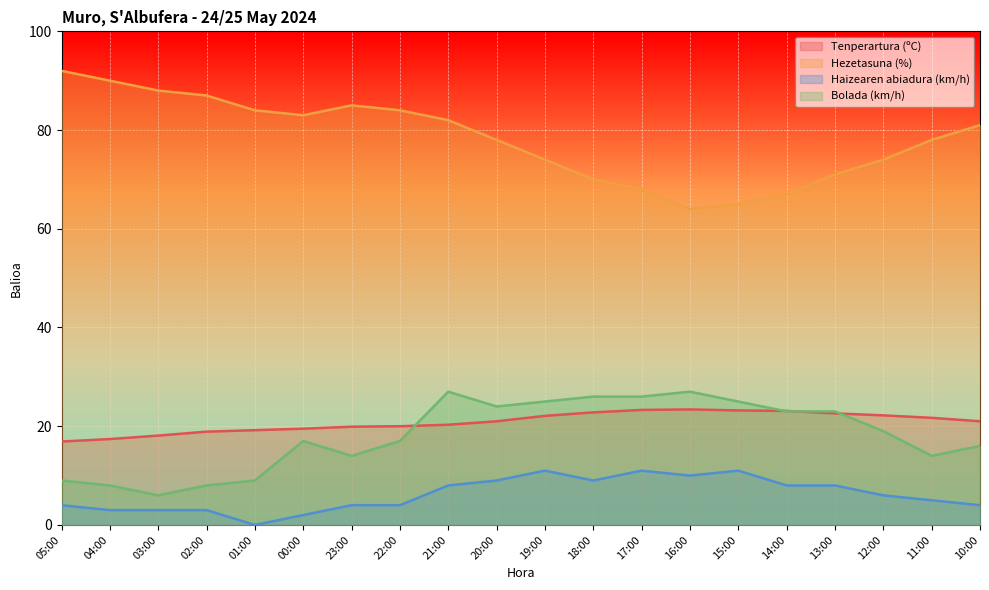

What is the difference between the highest and lowest values at 00:00?

81.0